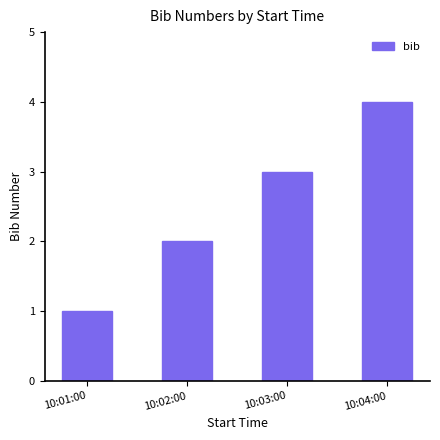

How many values are between 2 and 4?

3